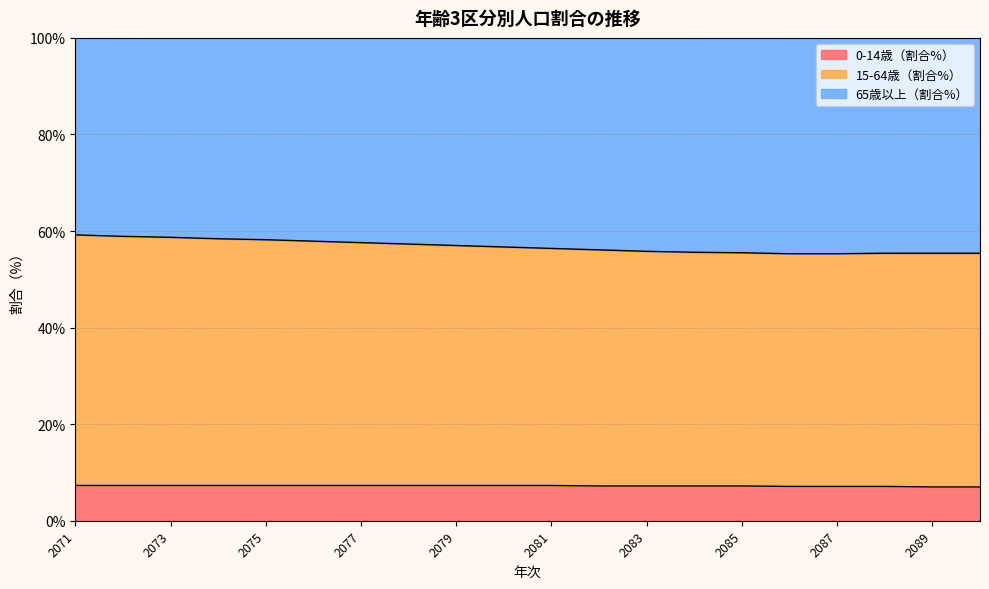

What is the total value across all series at 2083?

100.0